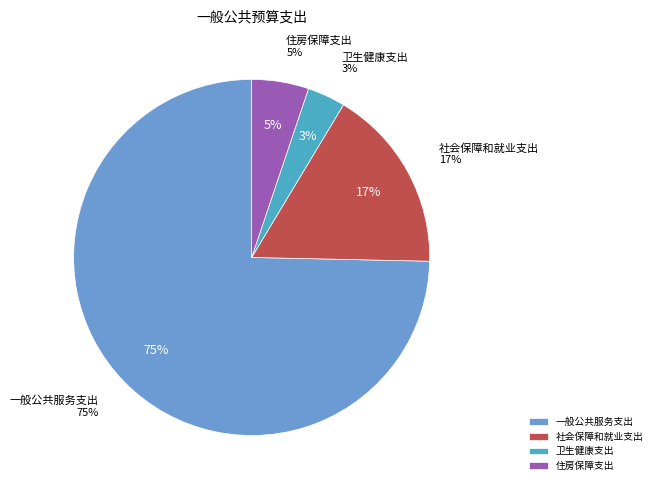

Which category has the smallest portion of the pie?

卫生健康支出